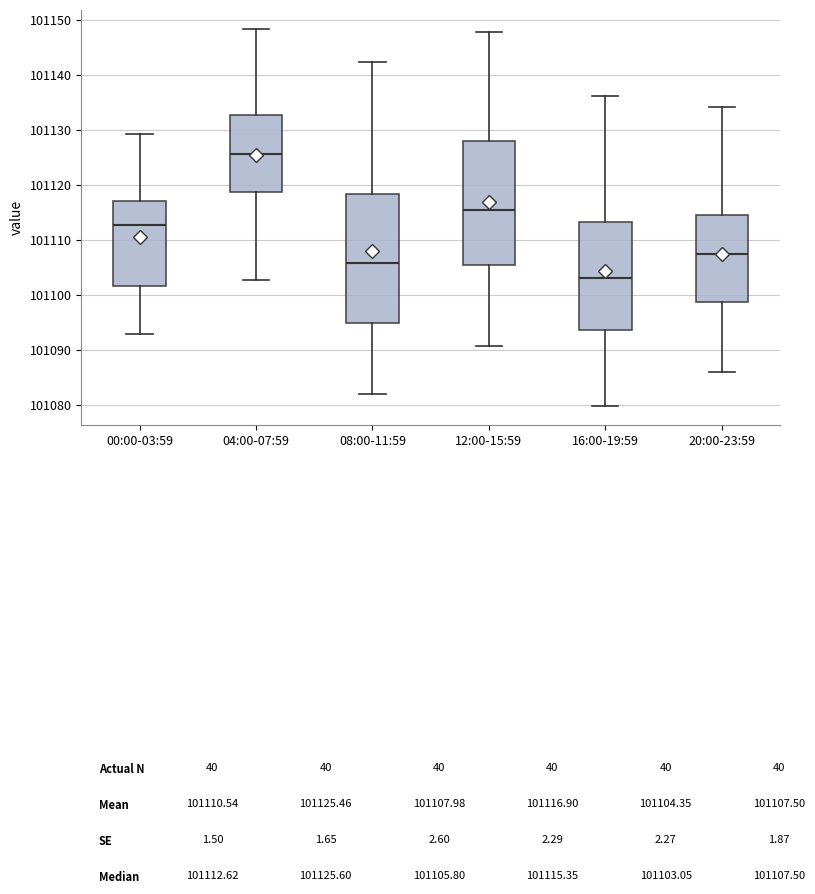

Reading left to right, transcribe this box plot: for each box, give where its median line is, the range the box spans, and where its two whiskers end, as read against the y-axis. The values are not printed on the chart, so give them approximately, as read against the axis.

00:00-03:59: median 101113, box 101102 to 101117, whiskers 101093 to 101129
04:00-07:59: median 101126, box 101119 to 101133, whiskers 101103 to 101148
08:00-11:59: median 101106, box 101095 to 101118, whiskers 101082 to 101142
12:00-15:59: median 101115, box 101105 to 101128, whiskers 101091 to 101148
16:00-19:59: median 101103, box 101094 to 101113, whiskers 101080 to 101136
20:00-23:59: median 101108, box 101099 to 101115, whiskers 101086 to 101134